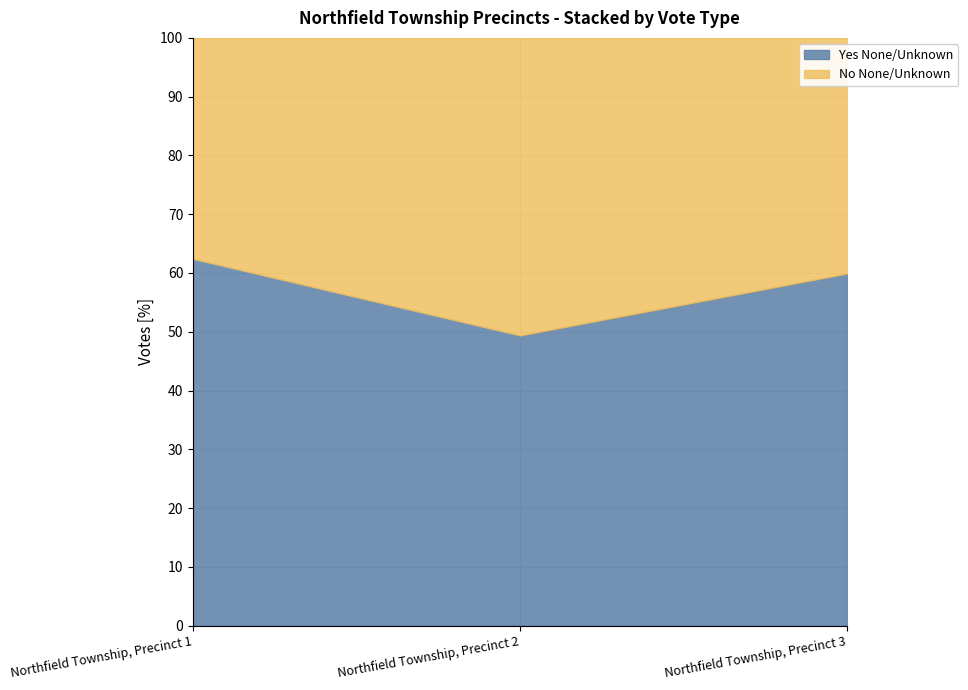

Reading left to right, extract all data points from this chart.

Yes None/Unknown: 463	315	269
No None/Unknown: 279	323	180